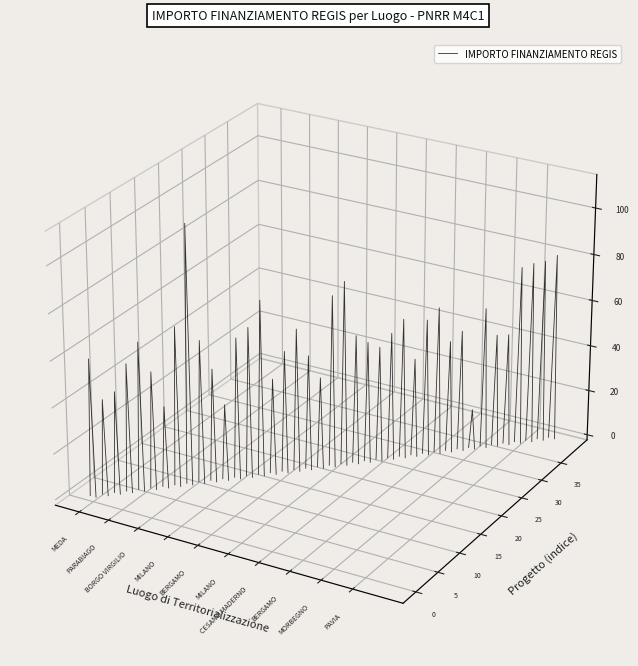

The value at BORGO VIRGILIO is -0.1. True or false?

False